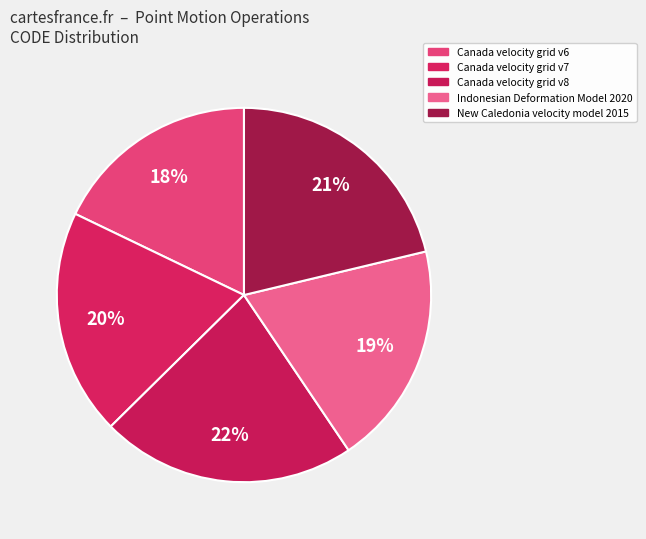

Rank the categories by value from lowest to highest.

Canada velocity grid v6, Indonesian Deformation Model 2020, Canada velocity grid v7, New Caledonia velocity model 2015, Canada velocity grid v8